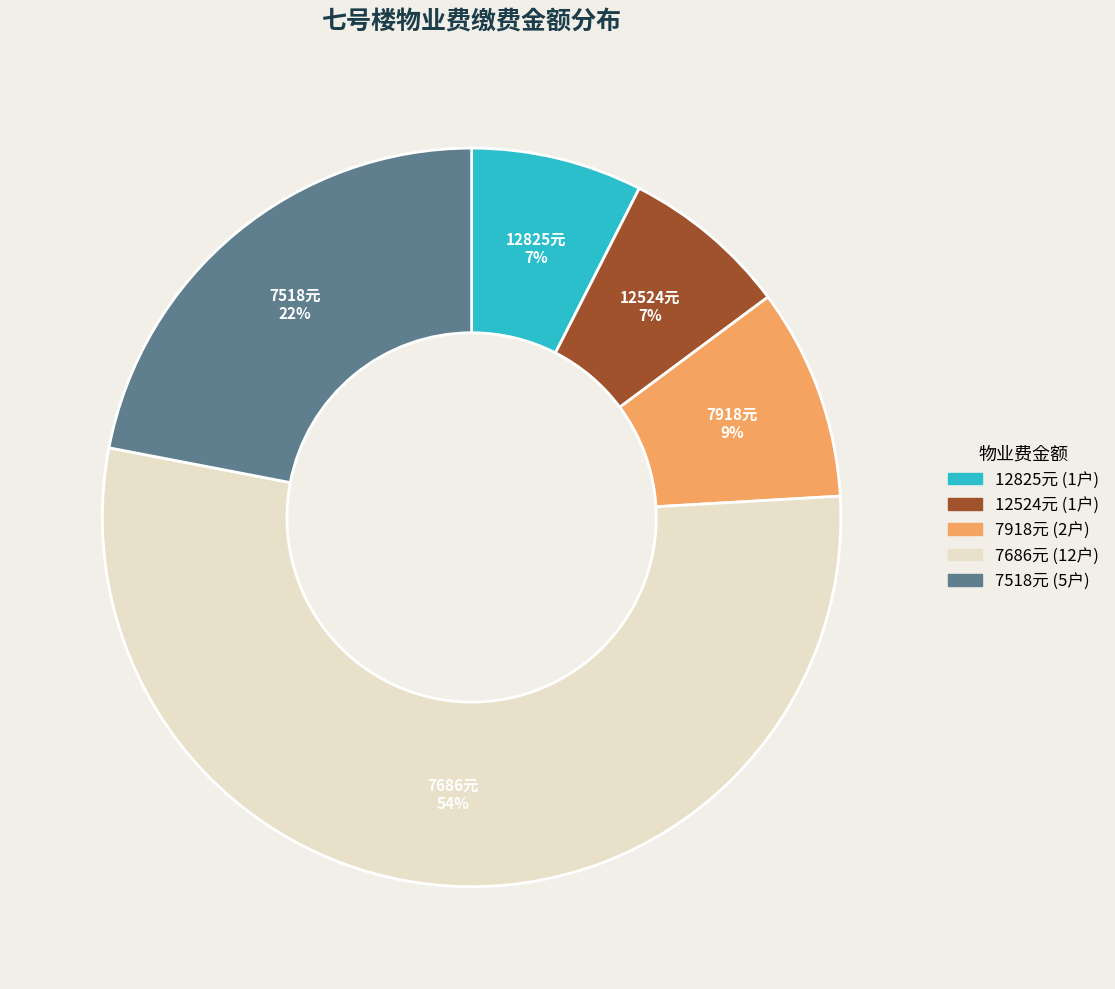

To the nearest percent, what is the difference between the largest and smallest slice percentages?

47%